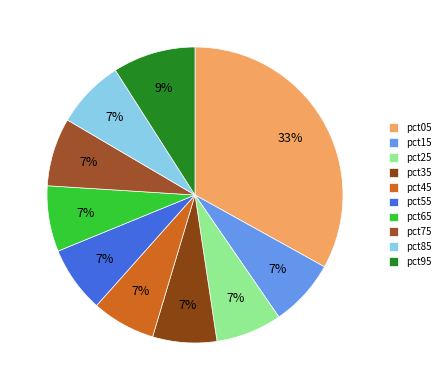

Which has a higher value, pct25 or pct05?

pct05